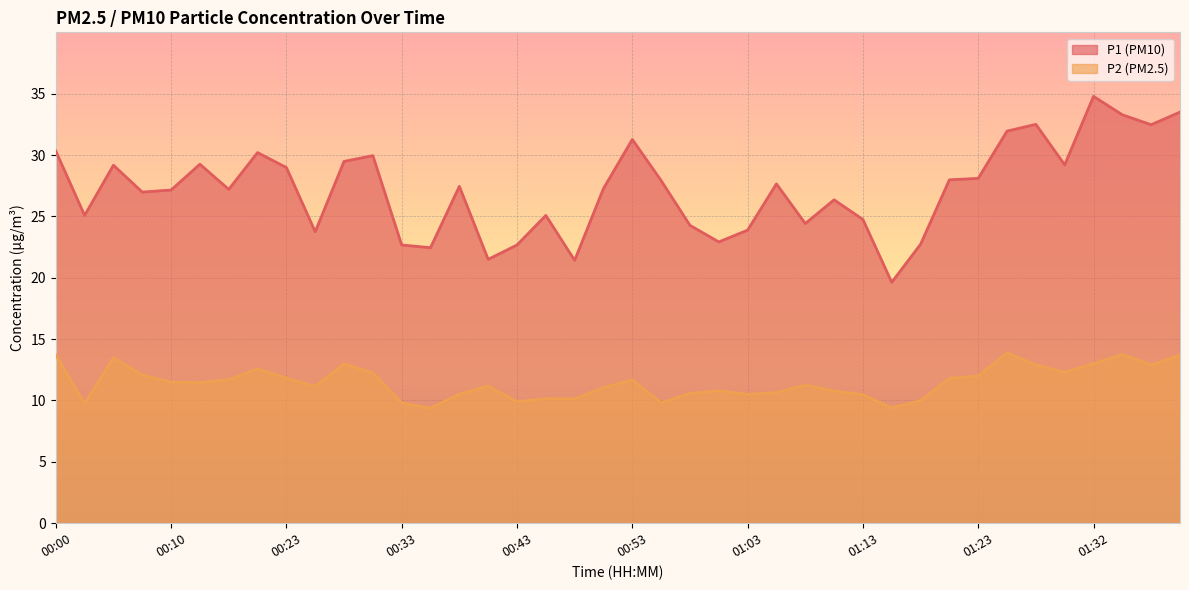

Reading right to left, transcribe all the data shown in this chart.

P1: 33.5	32.5	33.3	34.8	29.2	32.5	31.9	28.1	28.0	22.7	19.6	24.8	26.4	24.4	27.6	23.9	22.9	24.3	27.9	31.3	27.3	21.4	25.1	22.7	21.5	27.4	22.4	22.7	29.9	29.5	23.8	29.0	30.2	27.2	29.2	27.1	27.0	29.2	25.1	30.3
P2: 13.7	12.9	13.8	13.0	12.3	12.9	13.9	12.0	11.8	10.0	9.4	10.5	10.8	11.2	10.7	10.5	10.8	10.6	9.8	11.7	11.1	10.1	10.2	9.9	11.2	10.5	9.4	9.8	12.2	13.0	11.2	11.8	12.6	11.7	11.4	11.5	12.1	13.5	9.8	13.7